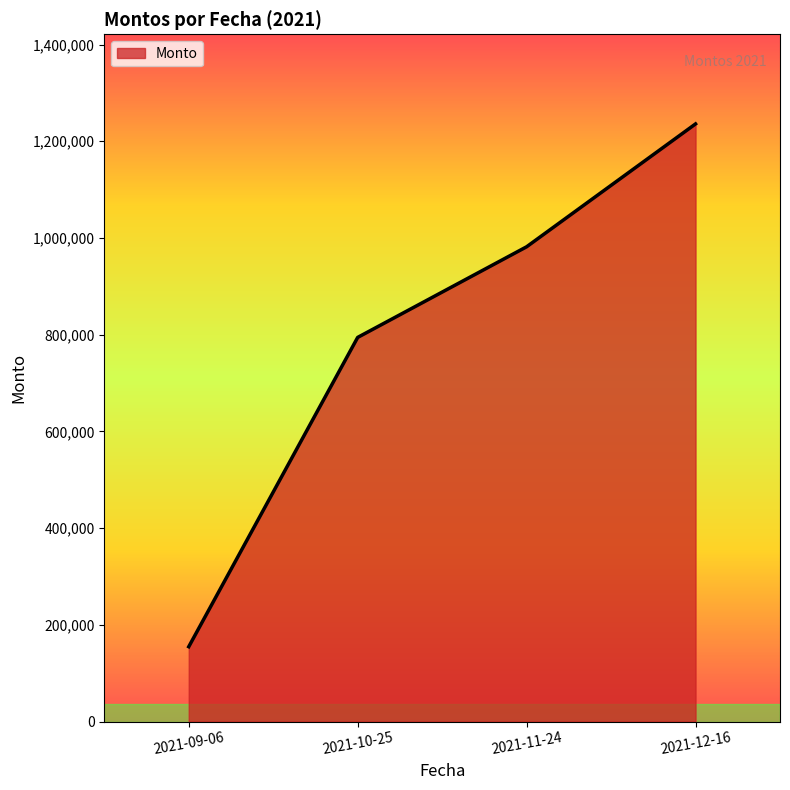

Read the value at 2021-12-16.

1235815